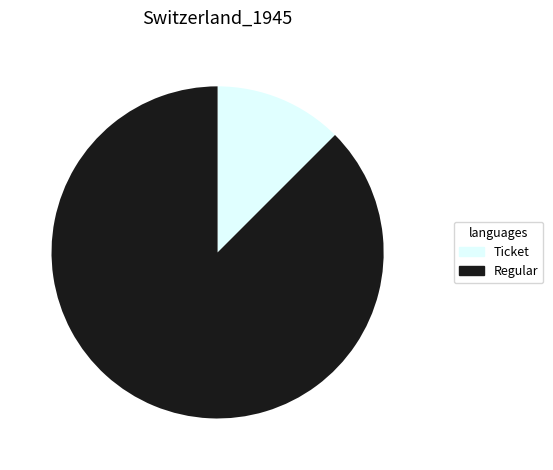

The Ticket slice represents 5% of the pie. True or false?

False